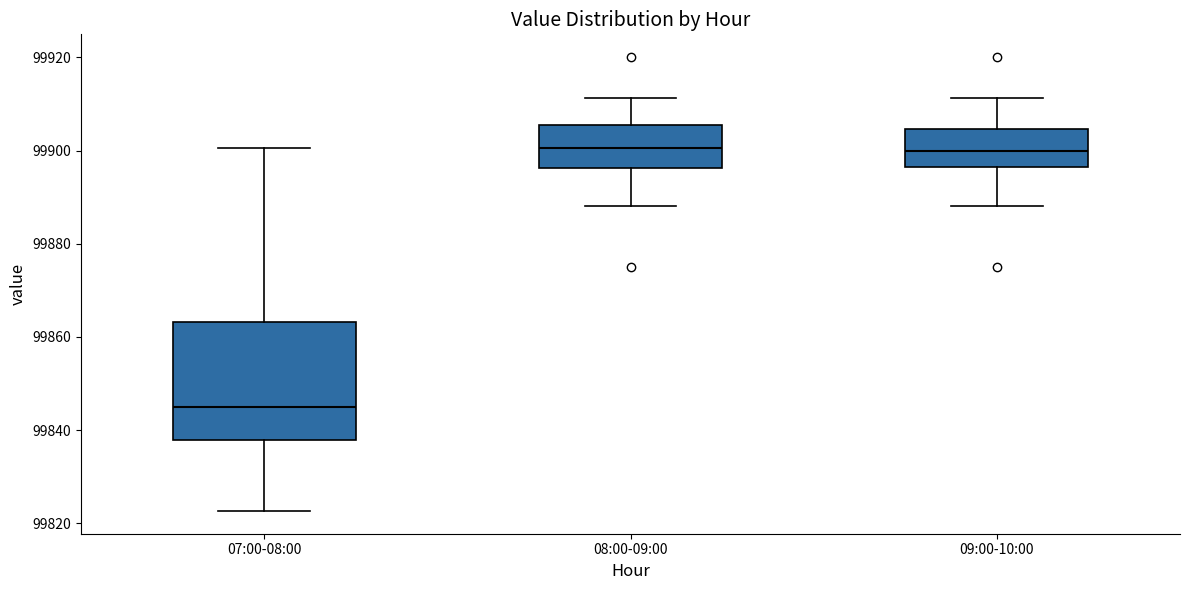

Where is the upper edge of the box for 07:00-08:00 on the y-axis? The values are not printed on the chart, so give them approximately, as read against the axis.

99864